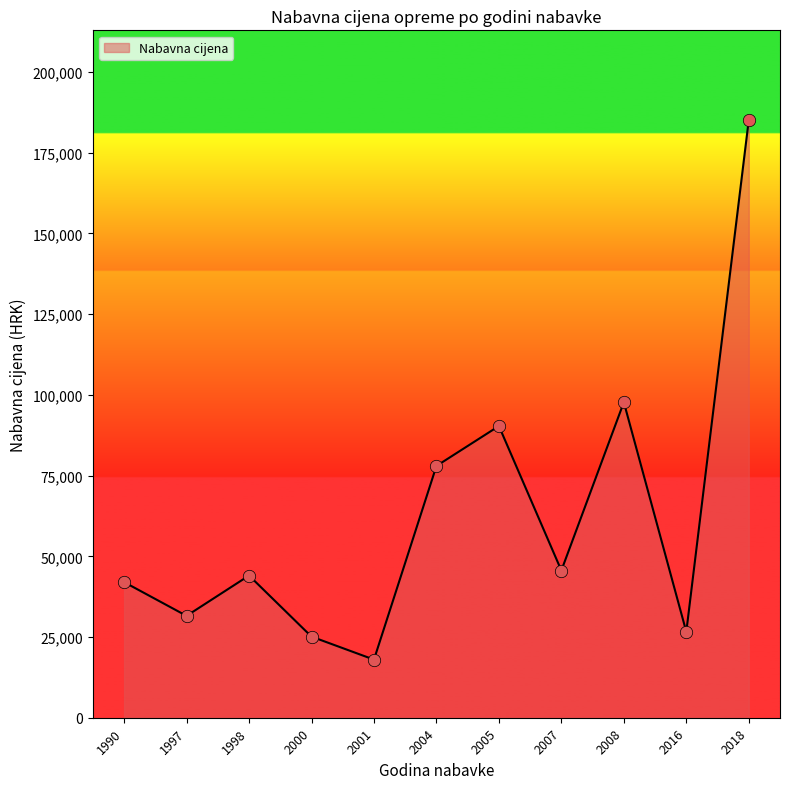

Approximately how many times larger is the value at 2007 compared to 1997?

1.4